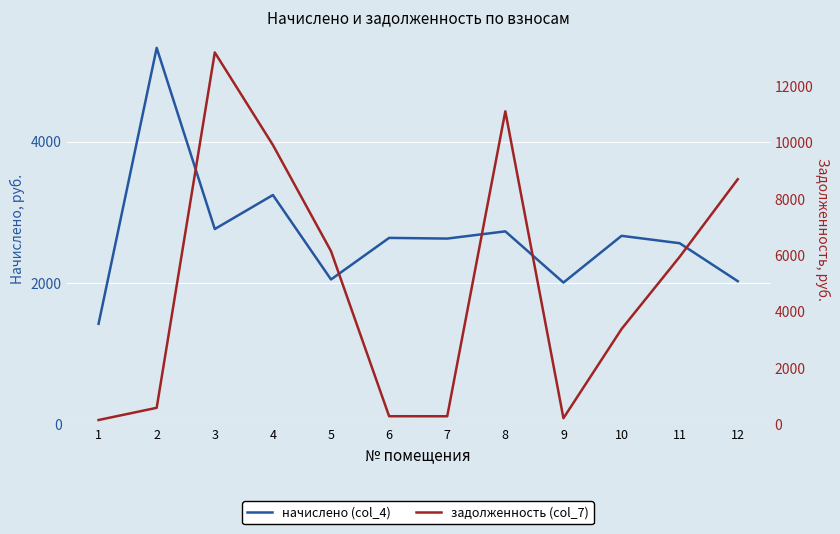

Reading left to right, list all the values displayed in this chart.

начислено (col_4): 1=1424.0	2=5326.6	3=2764.1	4=3245.2	5=2050.9	6=2639.0	7=2629.3	8=2731.3	9=2007.2	10=2668.1	11=2563.6	12=2026.6
задолженность (col_7): 1=158.5	2=591.8	3=13208.9	4=9923.4	5=6153.3	6=292.8	7=291.5	8=11118.7	9=223.3	10=3388.9	11=5952.9	12=8707.0